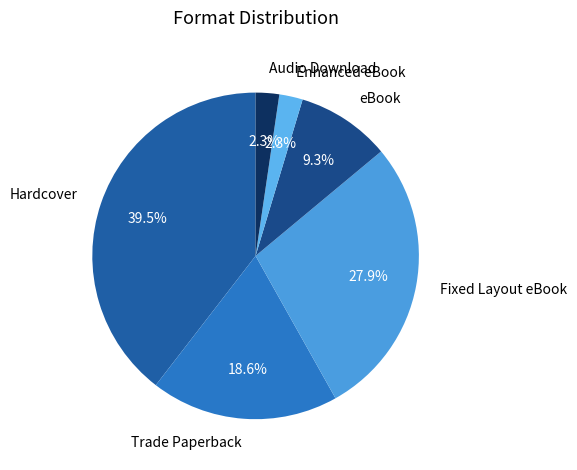

Count the number of slices in the pie.

6